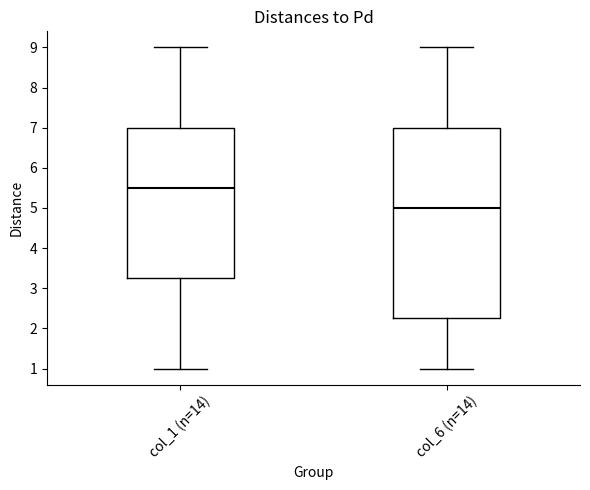

Reading left to right, read every box against the y-axis: the position of its median line, the range the box covers, and the ends of its whiskers. The values are not printed on the chart, so give them approximately, as read against the axis.

col_1 (n=14): median 5.5, box 3.3 to 7.0, whiskers 1.0 to 9.0
col_6 (n=14): median 5.0, box 2.3 to 7.0, whiskers 1.0 to 9.0